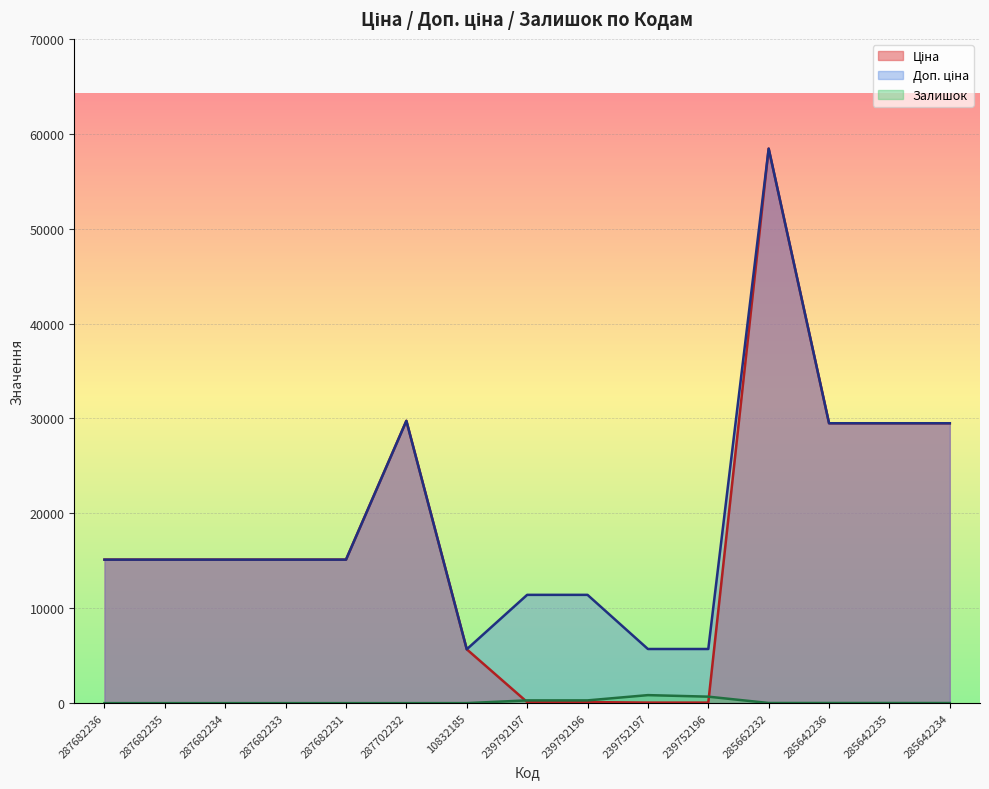

How many interior local peaks does the Ціна series have?

2